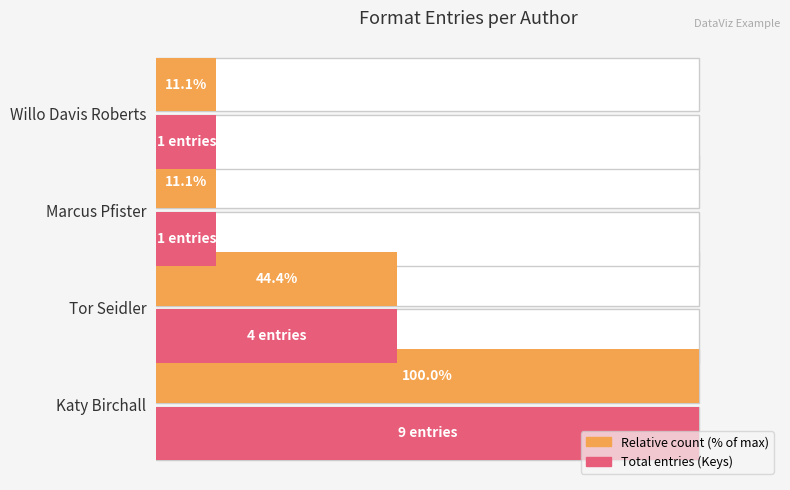

How many bars are there in total?

8